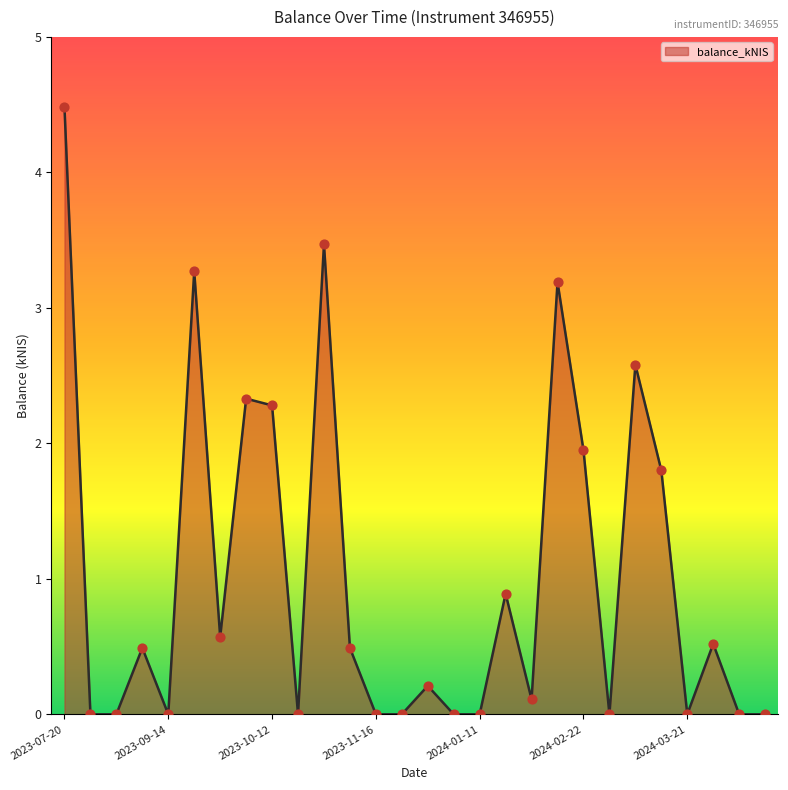

What is the difference between the maximum and minimum values?

4.5